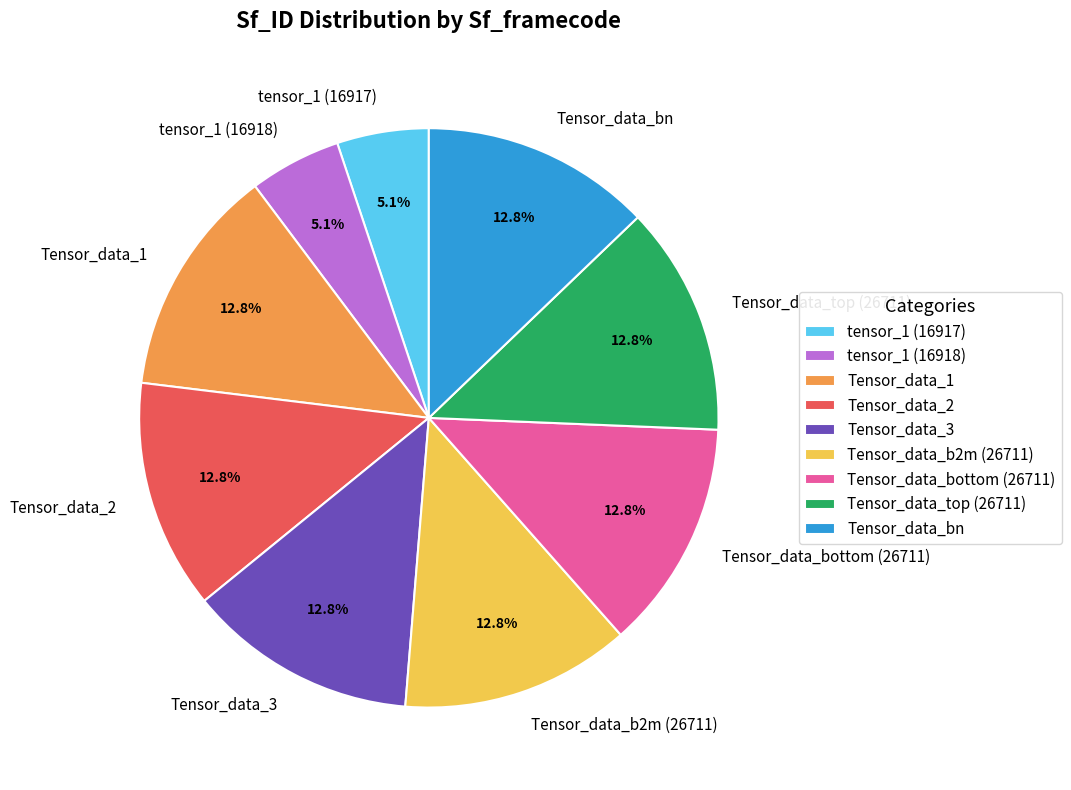

Does Tensor_data_3 represent more than half of the total?

No